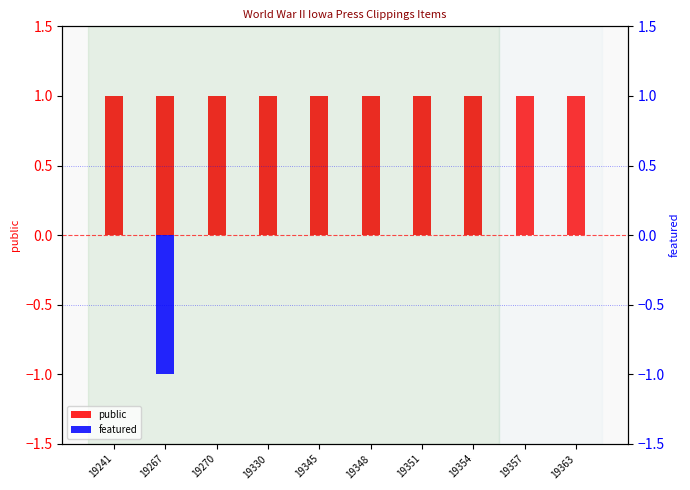

Does the chart contain any negative values?

Yes